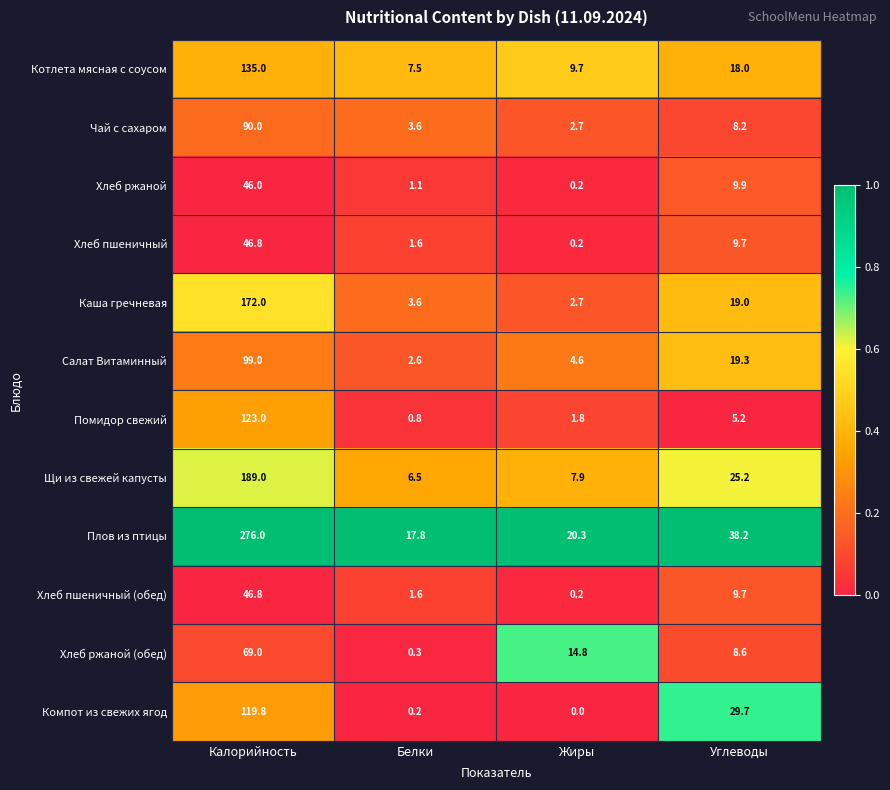

What is the difference between the second highest and minimum values in the Хлеб пшеничный (обед) series?

9.5